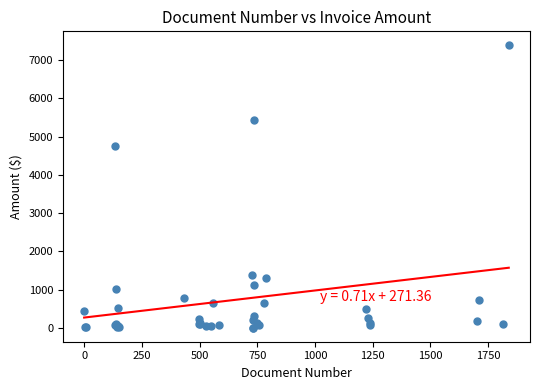

What Y value in the scatter plot is closest to 3695?

4765.1